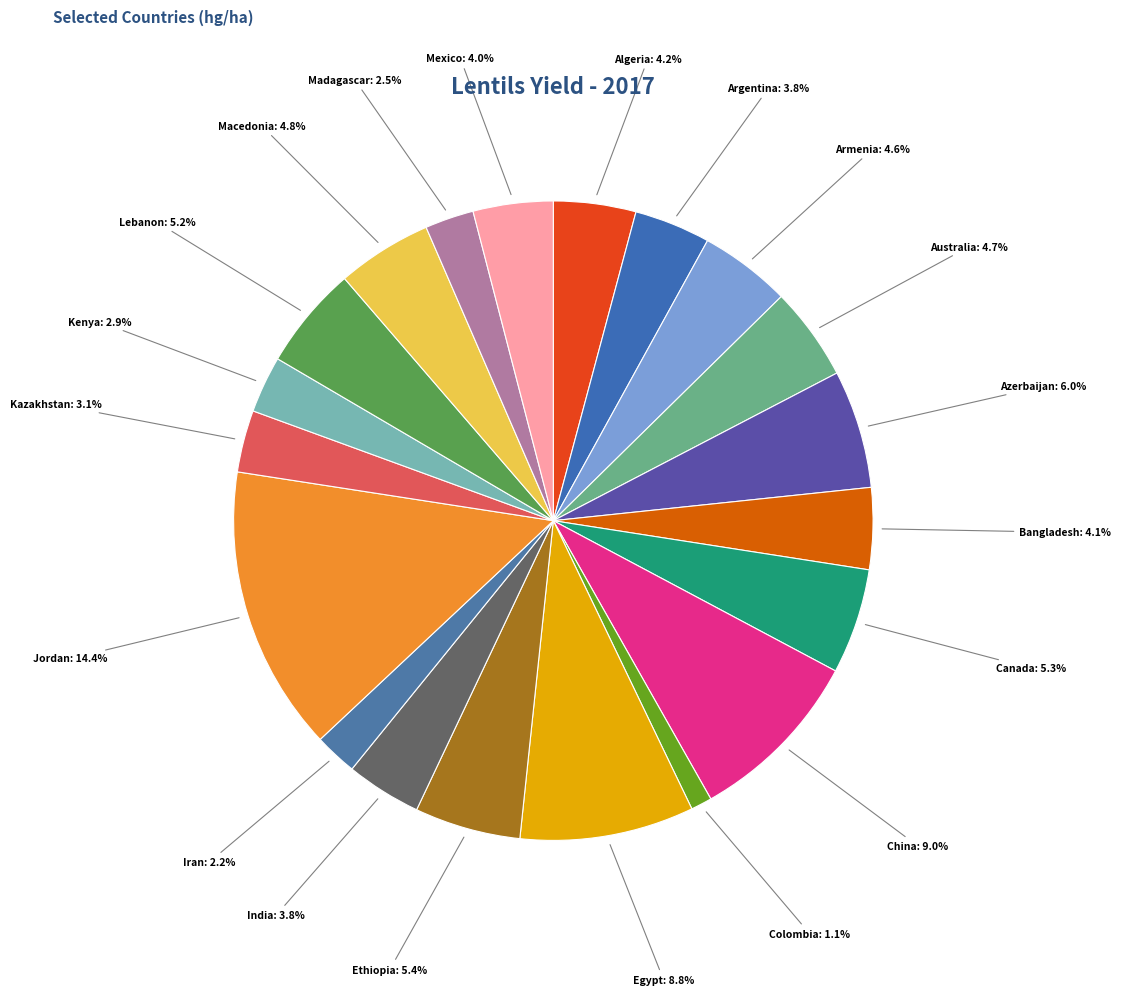

To the nearest percent, what is the average slice percentage?

5%